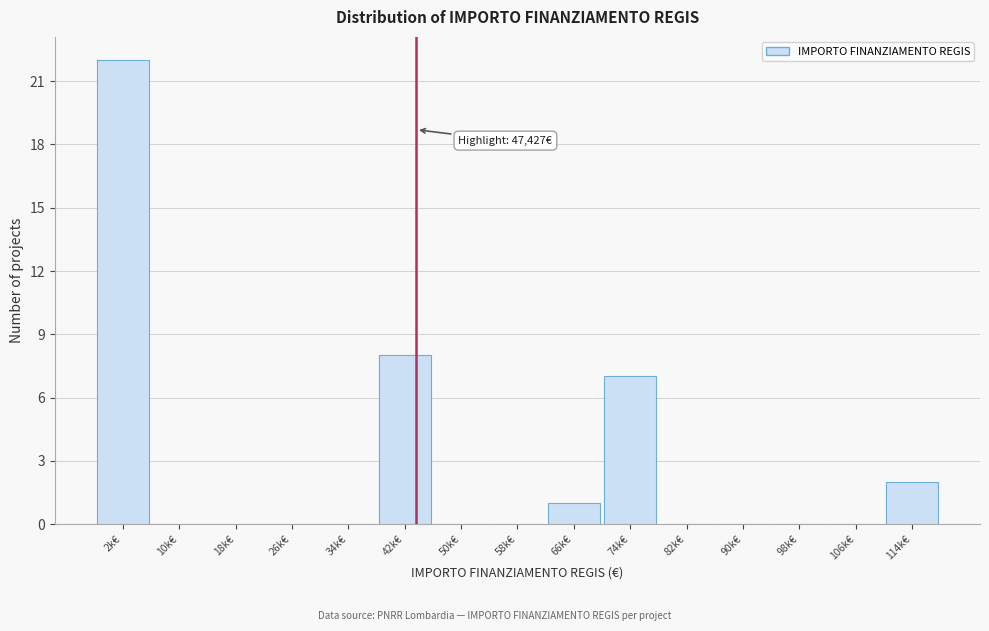

Reading right to left, transcribe all the data shown in this chart.

114k€=2	106k€=0	98k€=0	90k€=0	82k€=0	74k€=7	66k€=1	58k€=0	50k€=0	42k€=8	34k€=0	26k€=0	18k€=0	10k€=0	2k€=22